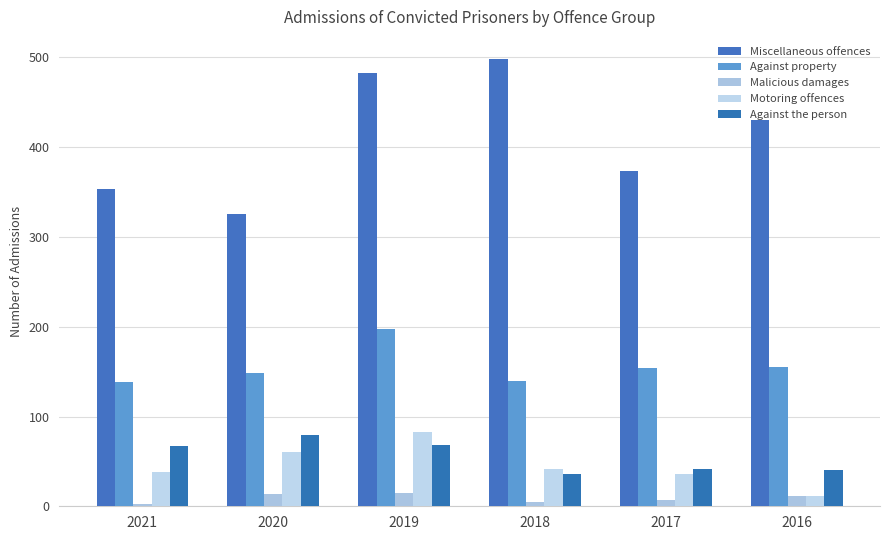

Rank the categories by Motoring offences value from highest to lowest.

2019, 2020, 2018, 2021, 2017, 2016